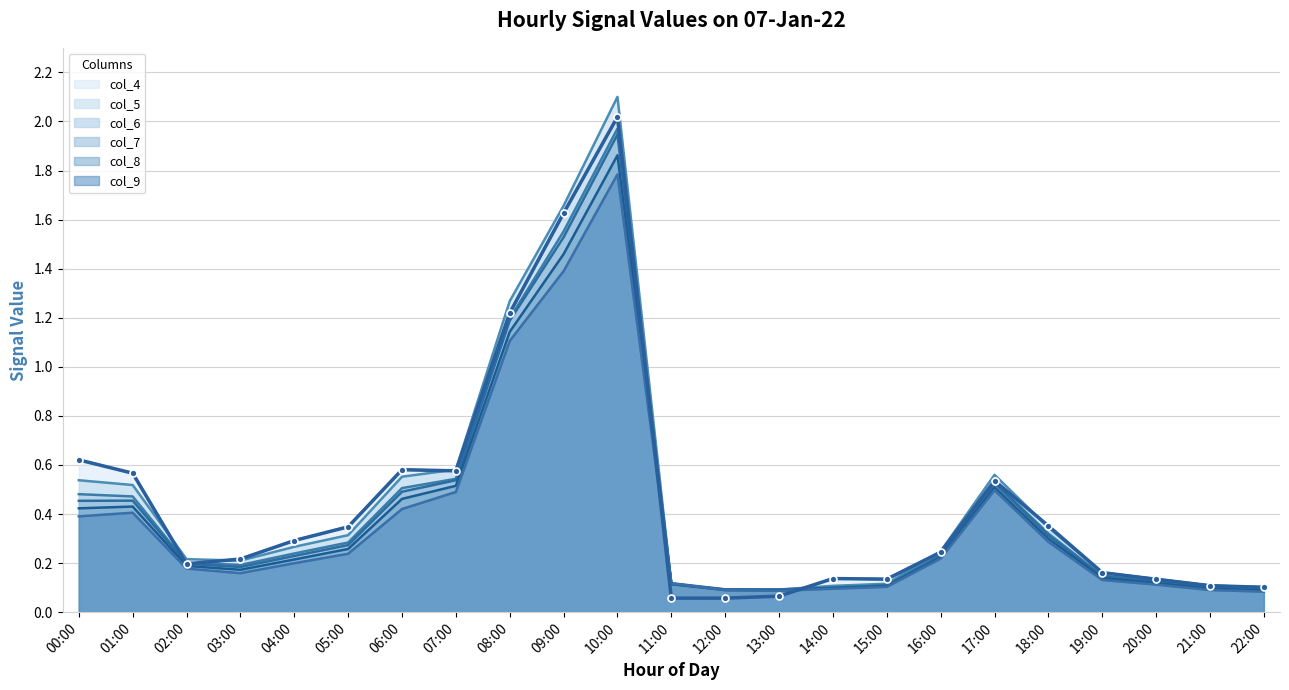

Which category has the highest value in the col_7 series?

10:00